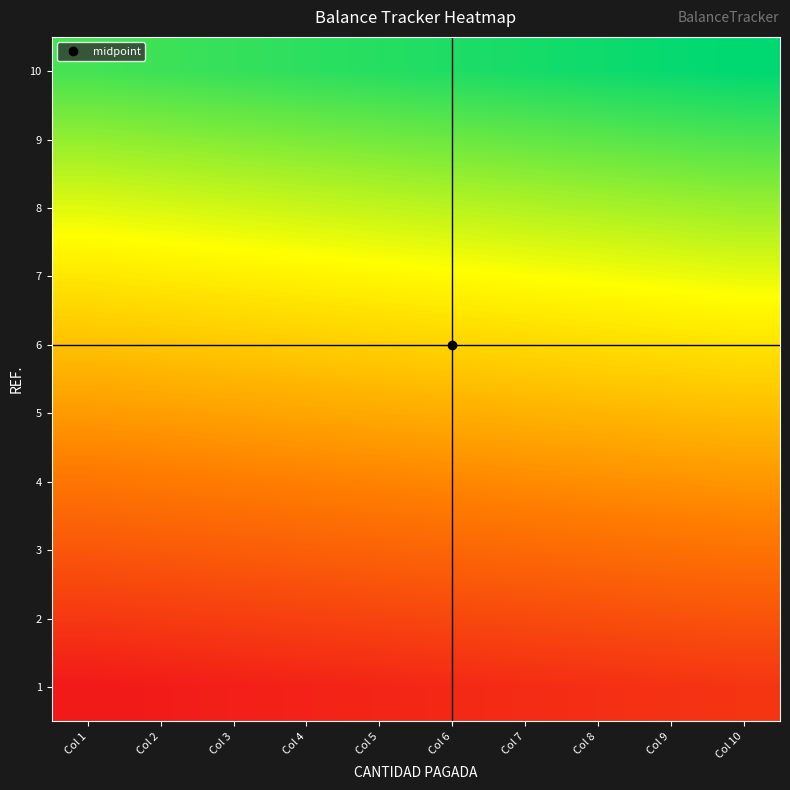

List the series in order of their peak value, highest first.

10, 9, 8, 7, 6, 5, 4, 3, 2, 1